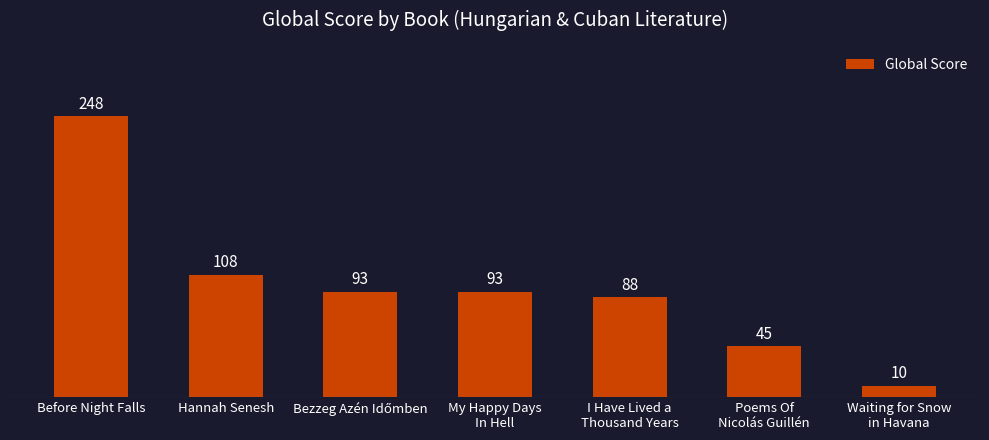

Which category has the lowest value across all series?

Waiting for Snow
in Havana